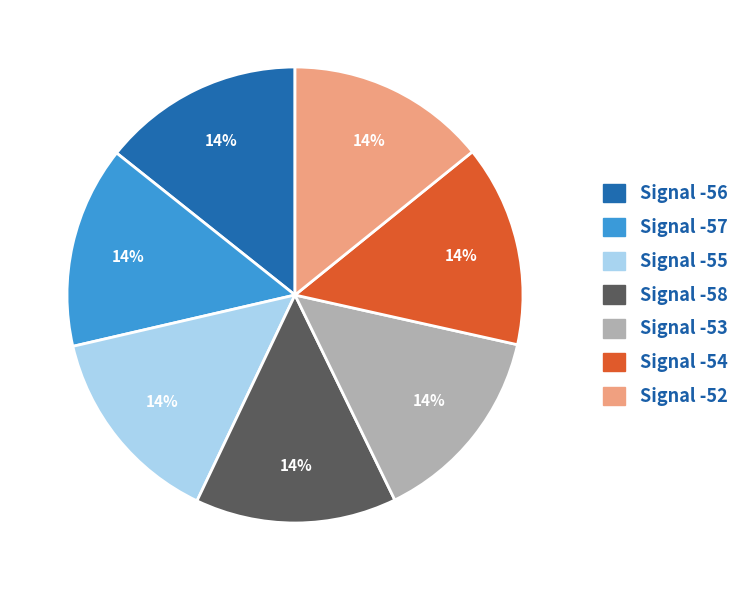

Is it true that Signal -54 is 4% of the pie?

False